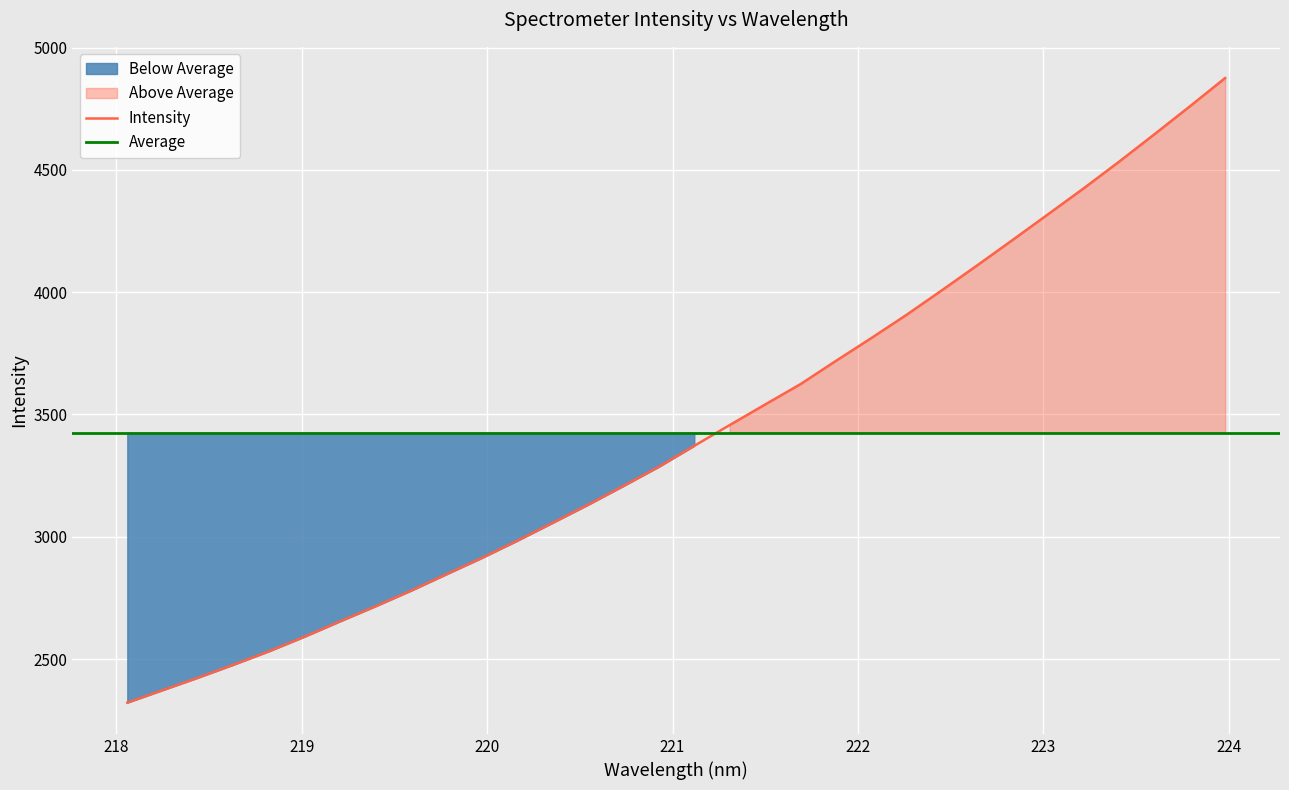

What is the lowest value of the Intensity series?

2321.5